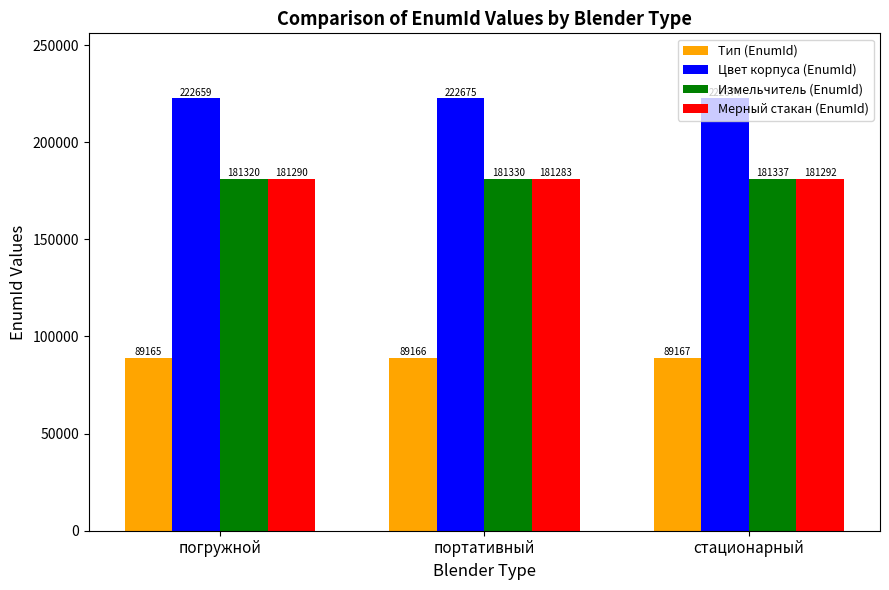

At which label does Измельчитель (EnumId) reach its minimum?

погружной